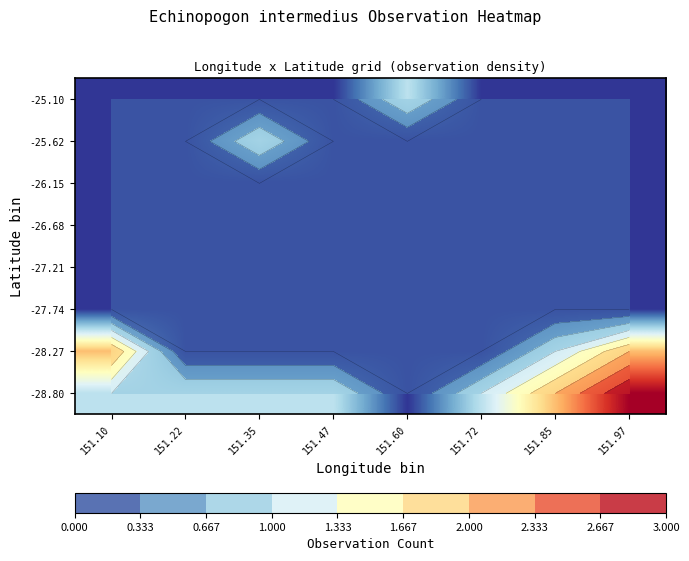

Which series has the widest spread of values?

-28.80